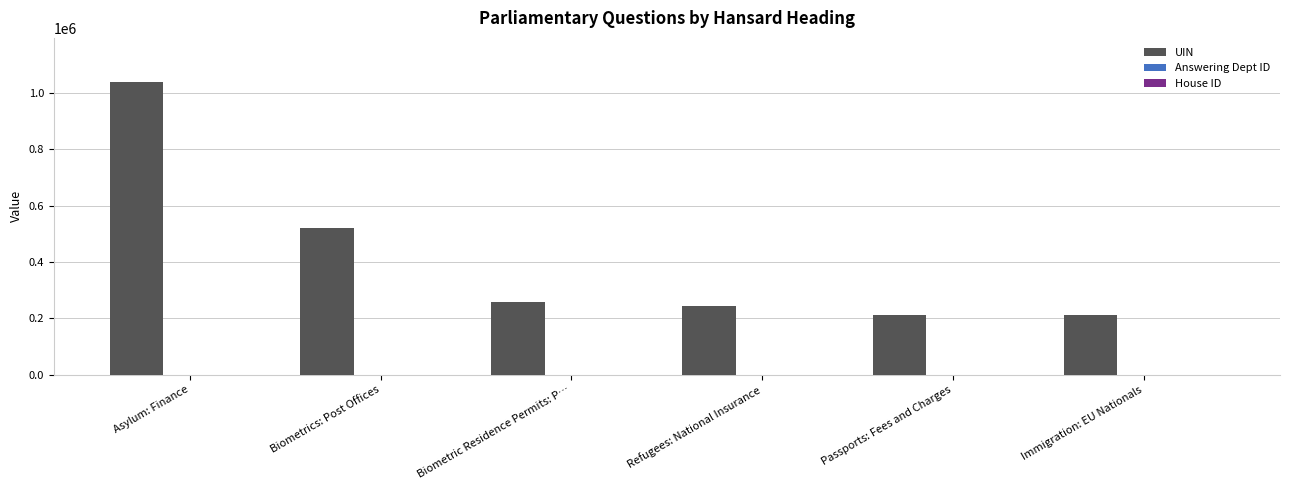

What is the sum of all UIN values?

2491352